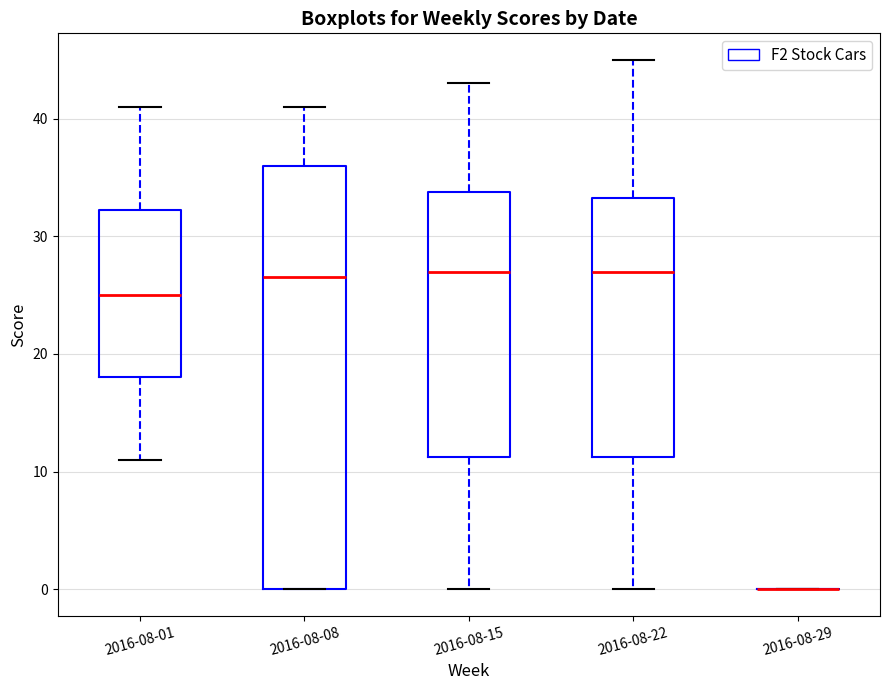

Reading left to right, transcribe this box plot: for each box, give where its median line is, the range the box spans, and where its two whiskers end, as read against the y-axis. The values are not printed on the chart, so give them approximately, as read against the axis.

2016-08-01: median 25, box 18 to 32, whiskers 11 to 41
2016-08-08: median 27, box 0 to 36, whiskers 0 to 41
2016-08-15: median 27, box 11 to 34, whiskers 0 to 43
2016-08-22: median 27, box 11 to 33, whiskers 0 to 45
2016-08-29: box collapsed to a line at 0, whiskers 0 to 0